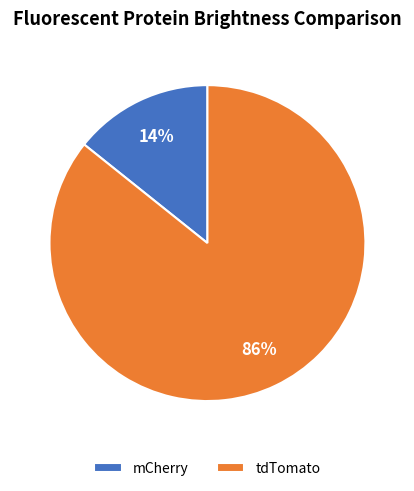

Rank the categories by value from highest to lowest.

tdTomato, mCherry